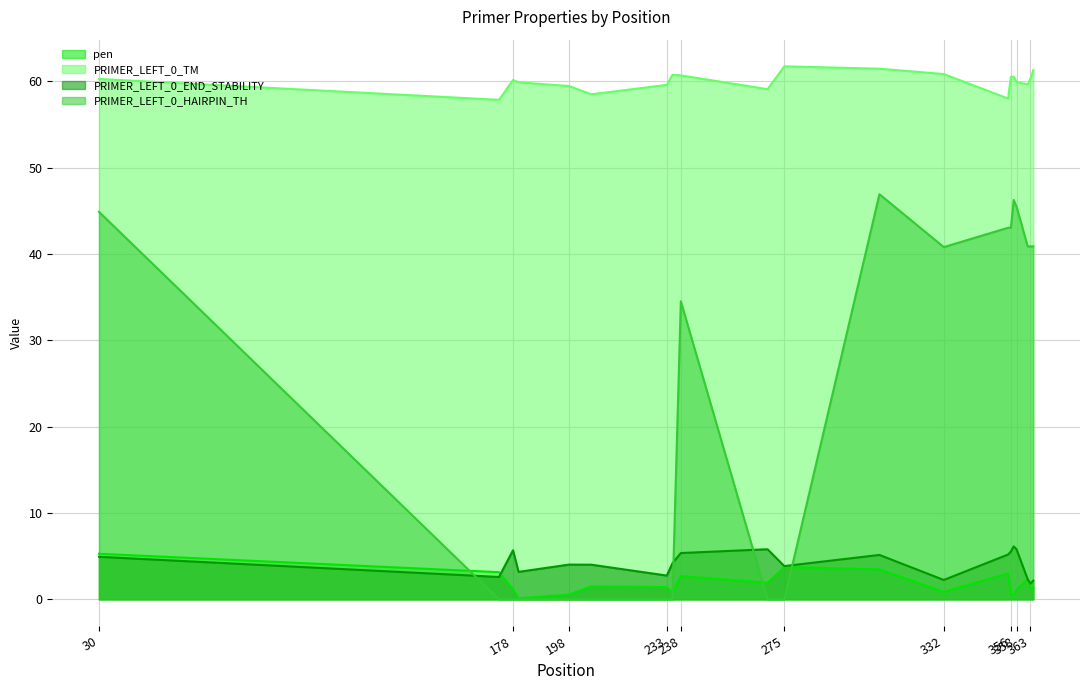

At which label is PRIMER_LEFT_0_END_STABILITY closest to 3?

180